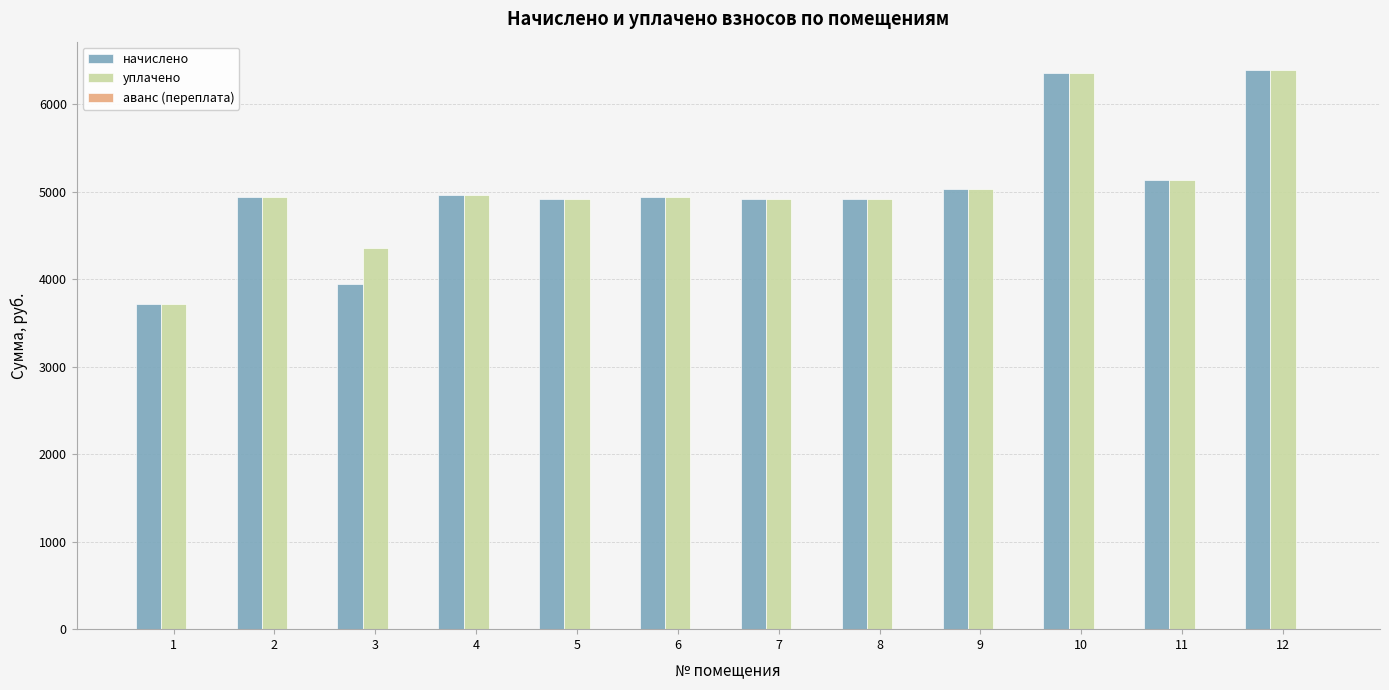

Between 3 and 5, which series saw the biggest shift?

начислено